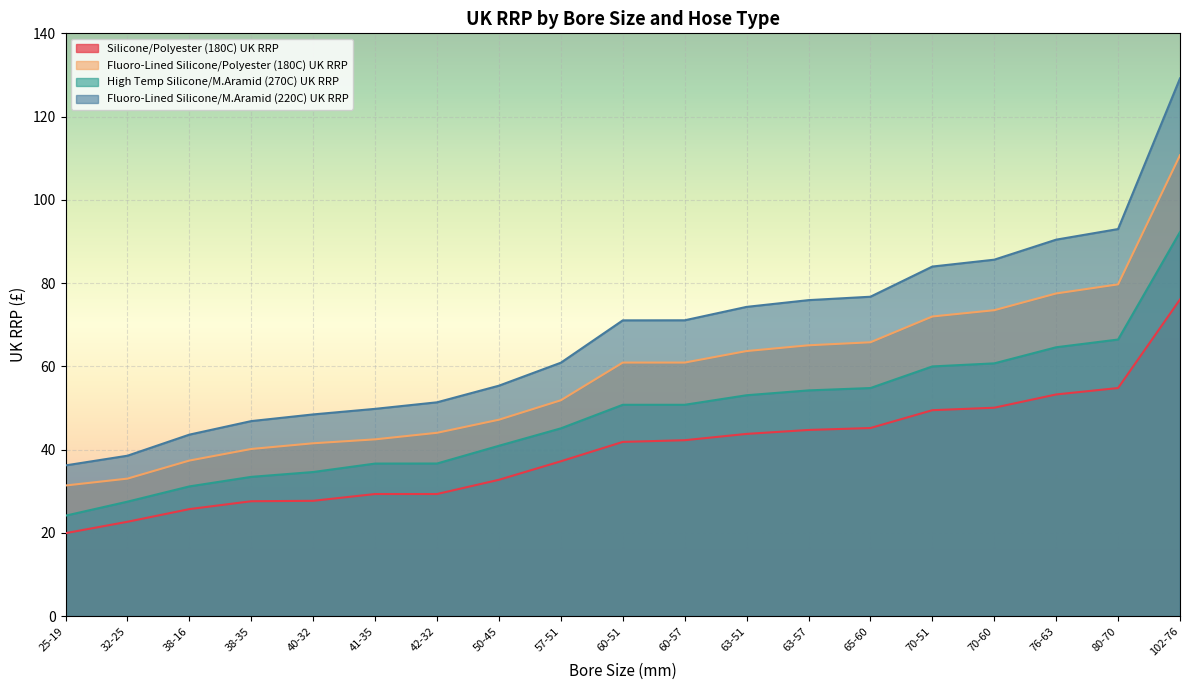

What are all the series names shown in the legend?

Silicone/Polyester (180C) UK RRP, Fluoro-Lined Silicone/Polyester (180C) UK RRP, High Temp Silicone/M.Aramid (270C) UK RRP, Fluoro-Lined Silicone/M.Aramid (220C) UK RRP